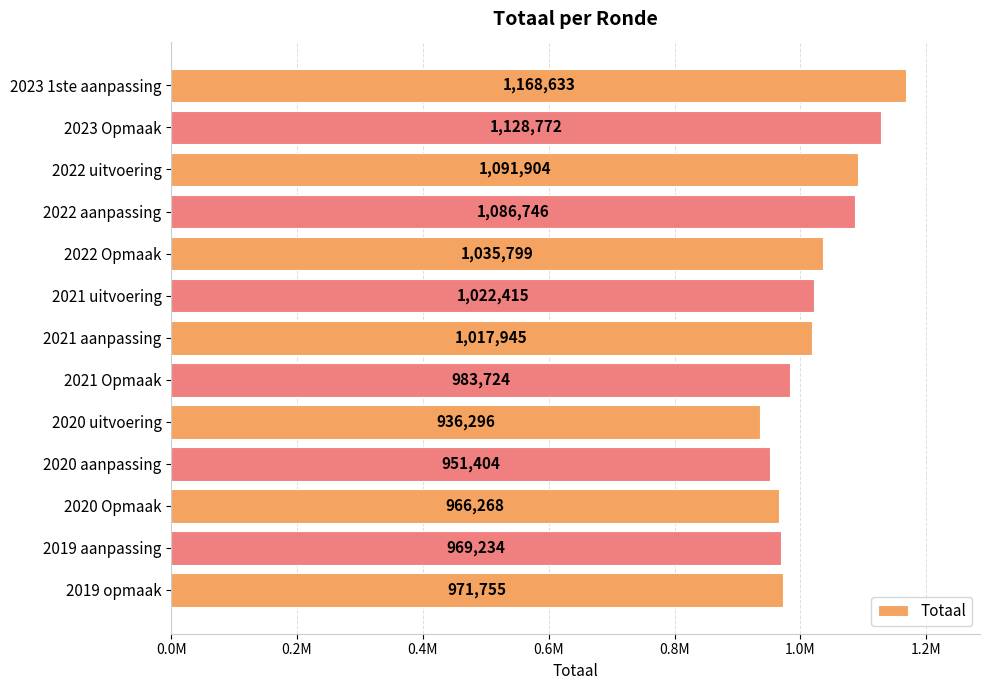

Which category has the lowest value across all series?

2020 uitvoering